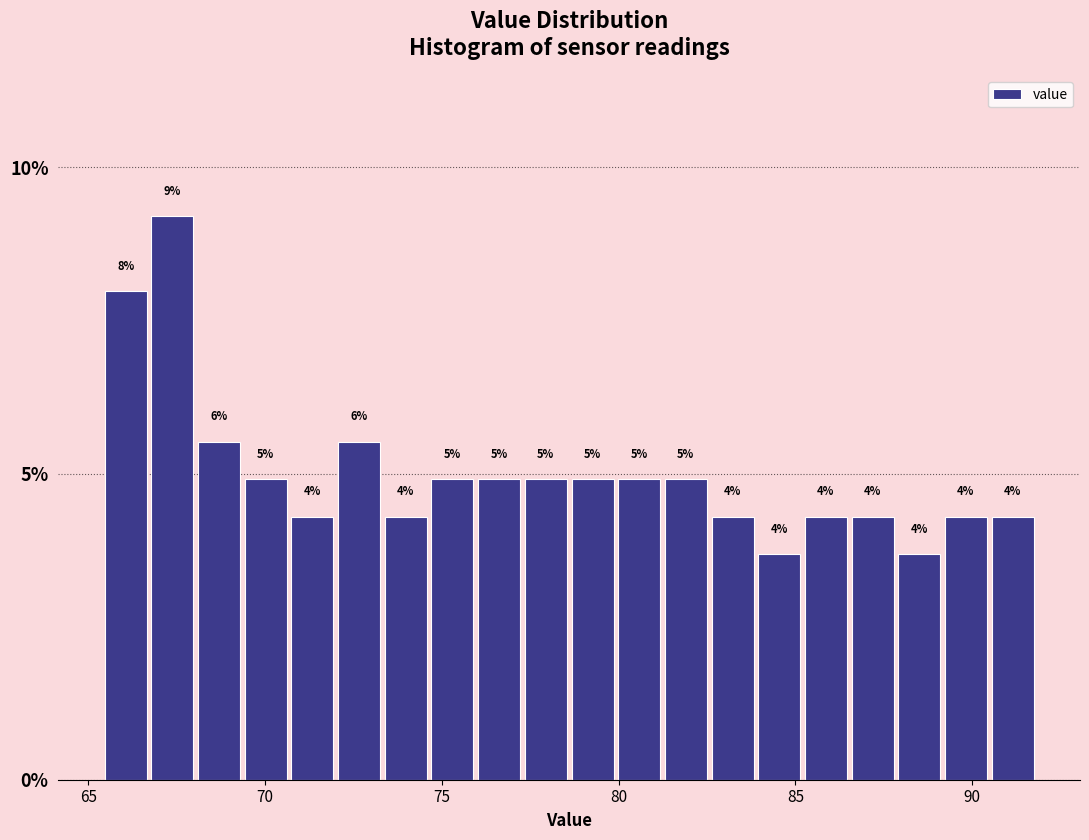

Read against the x-axis, roughly where is the centre of the tallest bar?

67.5